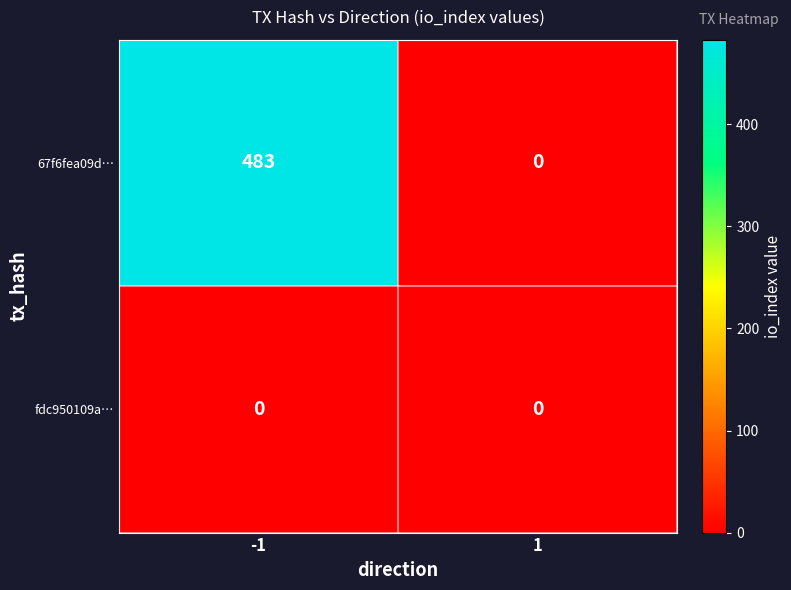

Is it true that 67f6fea09d… equals 0 at 1?

True